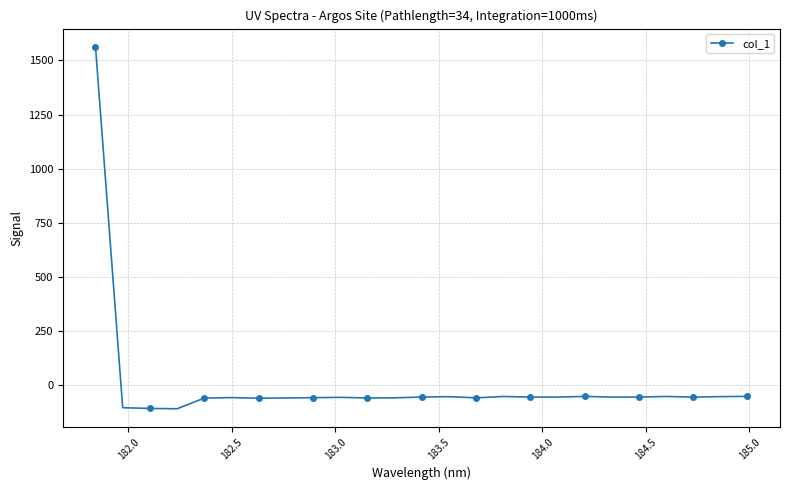

What is the maximum value shown in the chart?

1563.4